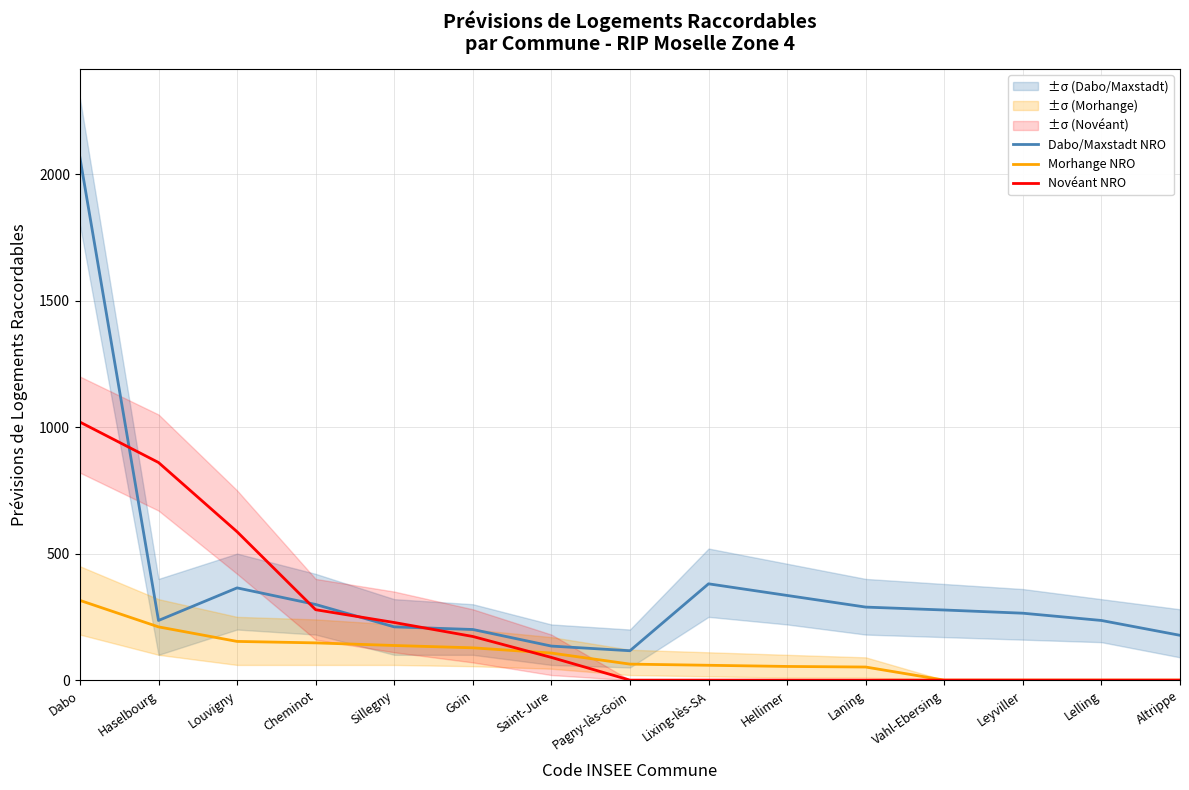

At Leyviller, list the series in order from smallest to largest.

Morhange NRO, Novéant NRO, Dabo/Maxstadt NRO